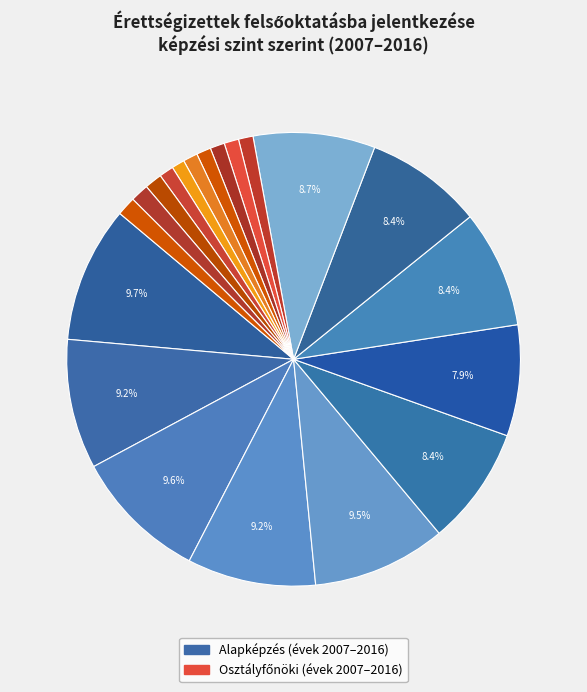

How many segments does this pie chart have?

20